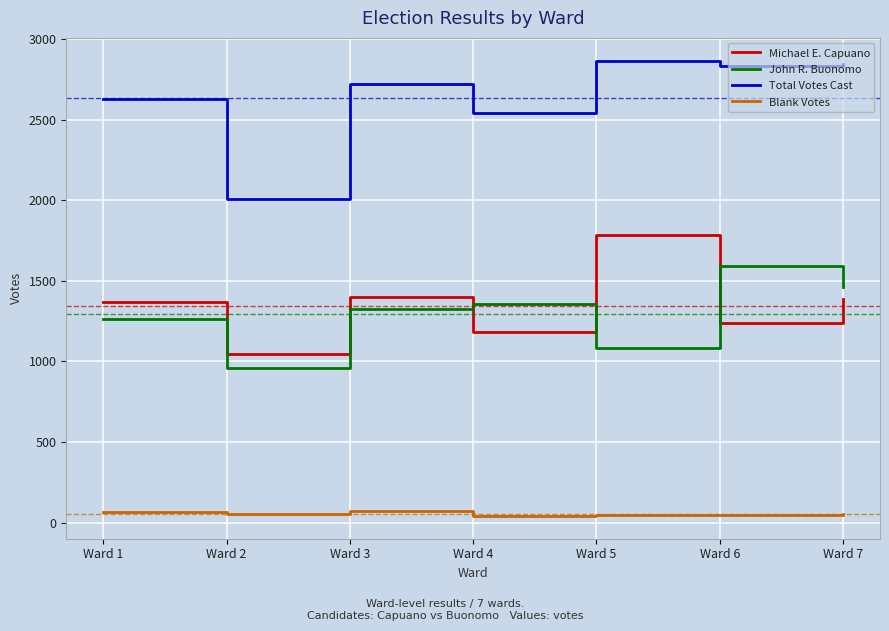

How many distinct data groups are displayed?

4